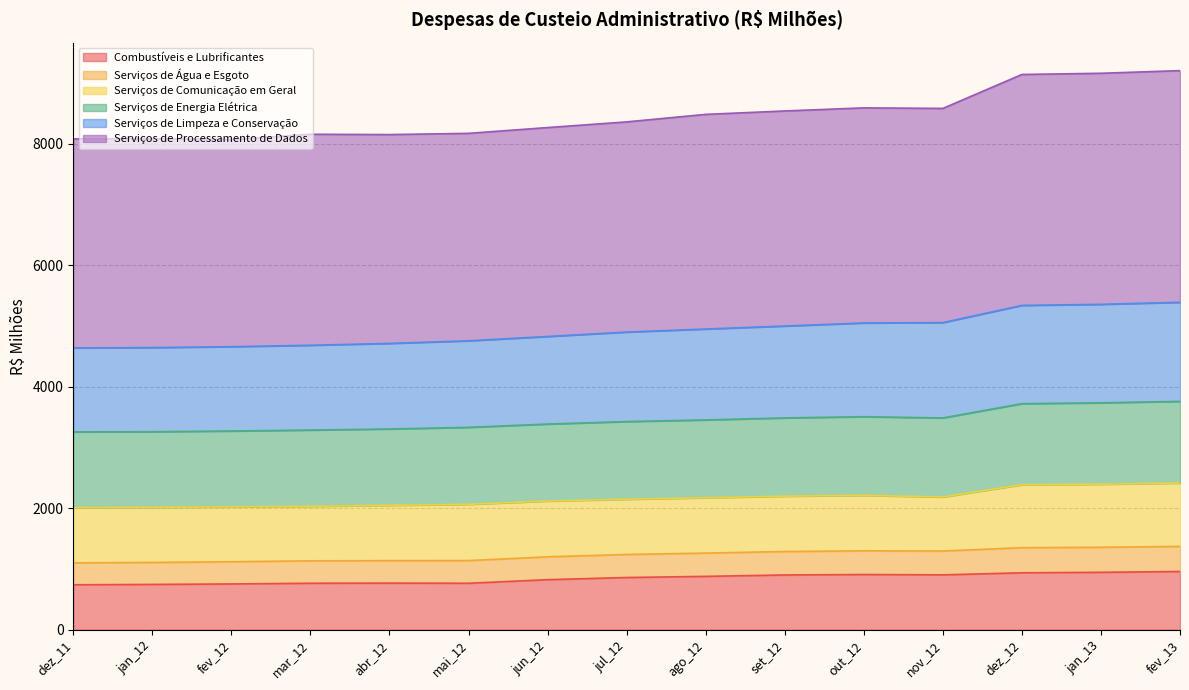

What is the highest value of the Combustíveis e Lubrificantes series?

957.9